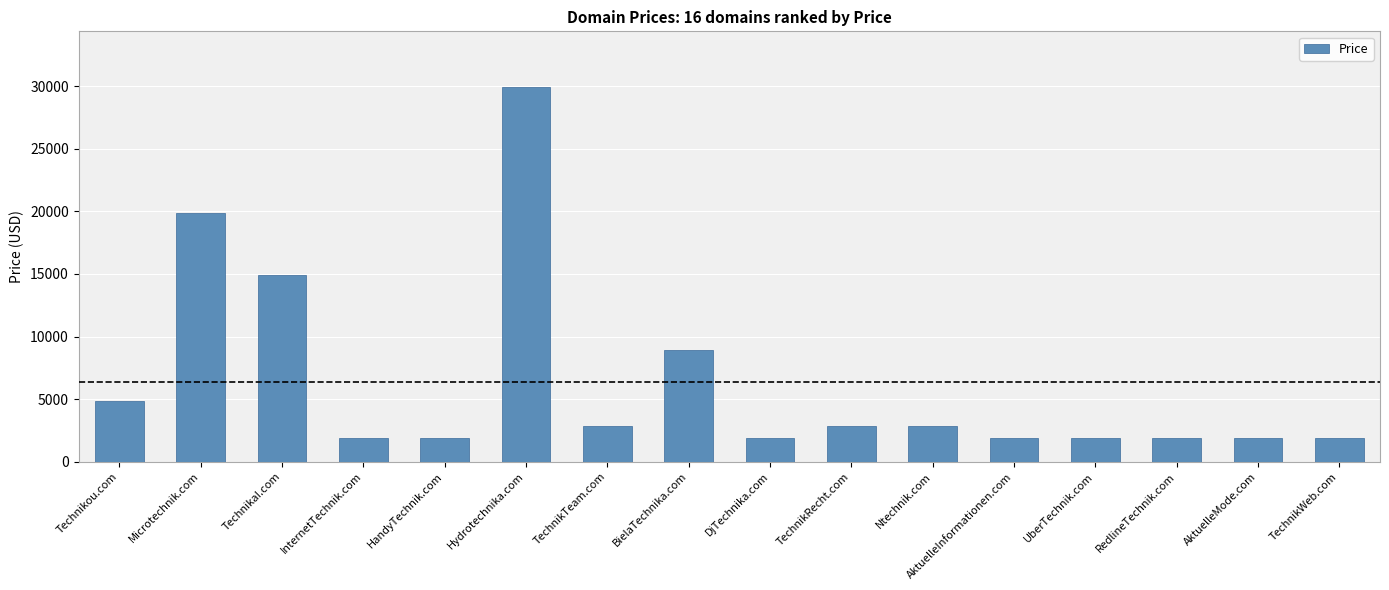

Reading left to right, list all the values displayed in this chart.

4888	19888	14888	1888	1888	29888	2888	8888	1888	2888	2888	1888	1888	1888	1888	1888